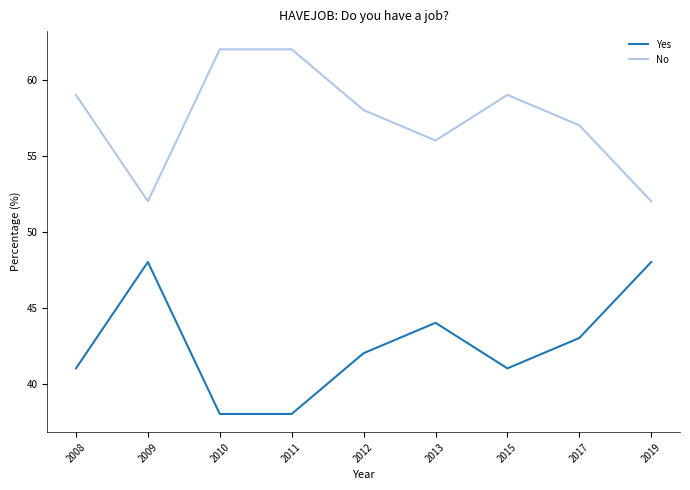

Does the chart have visible grid lines?

No